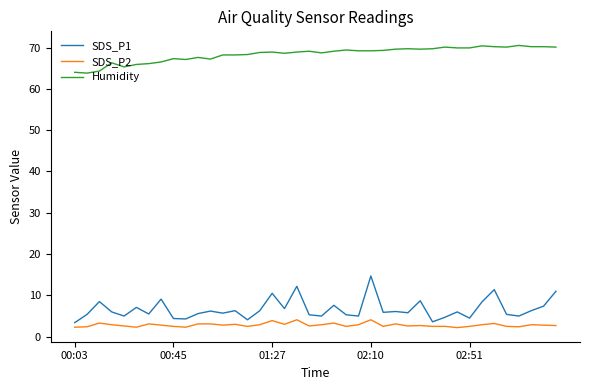

Which series has the largest range (max minus min)?

SDS_P1